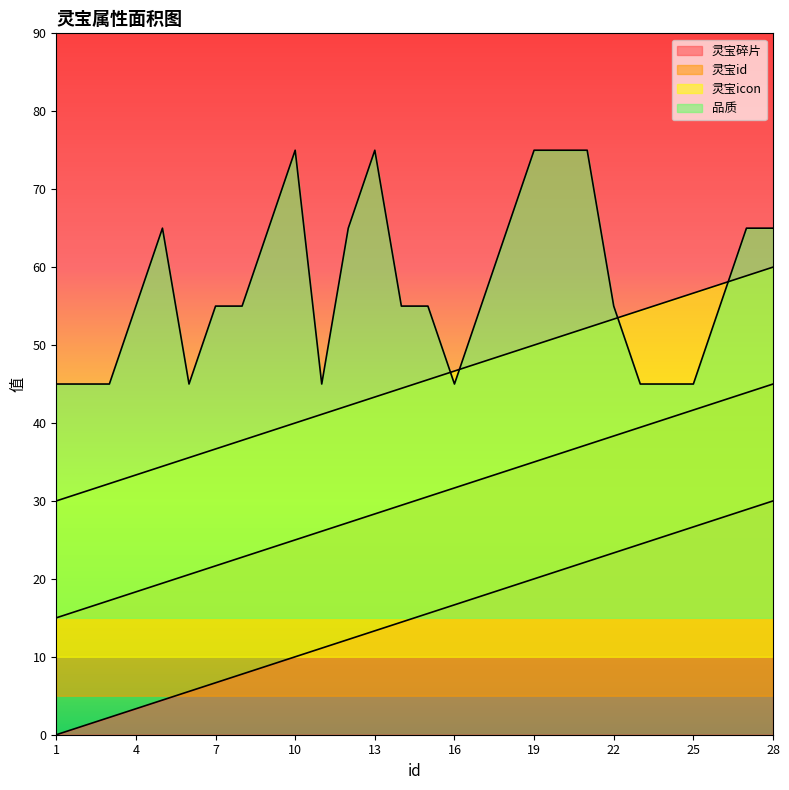

What is the difference between the maximum and minimum values in the 灵宝id series?

30.0